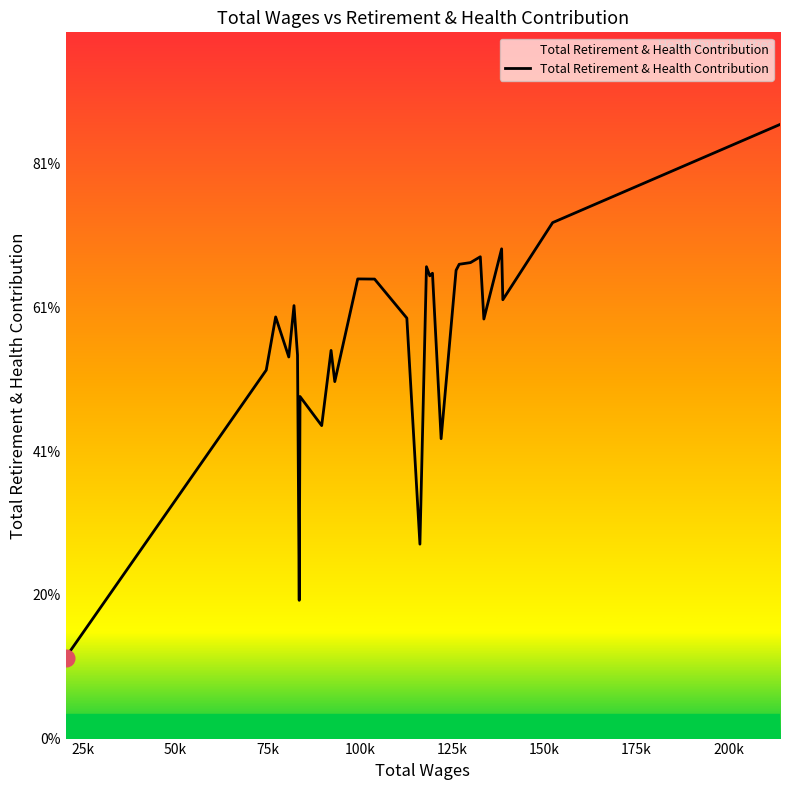

Does the chart have visible grid lines?

No